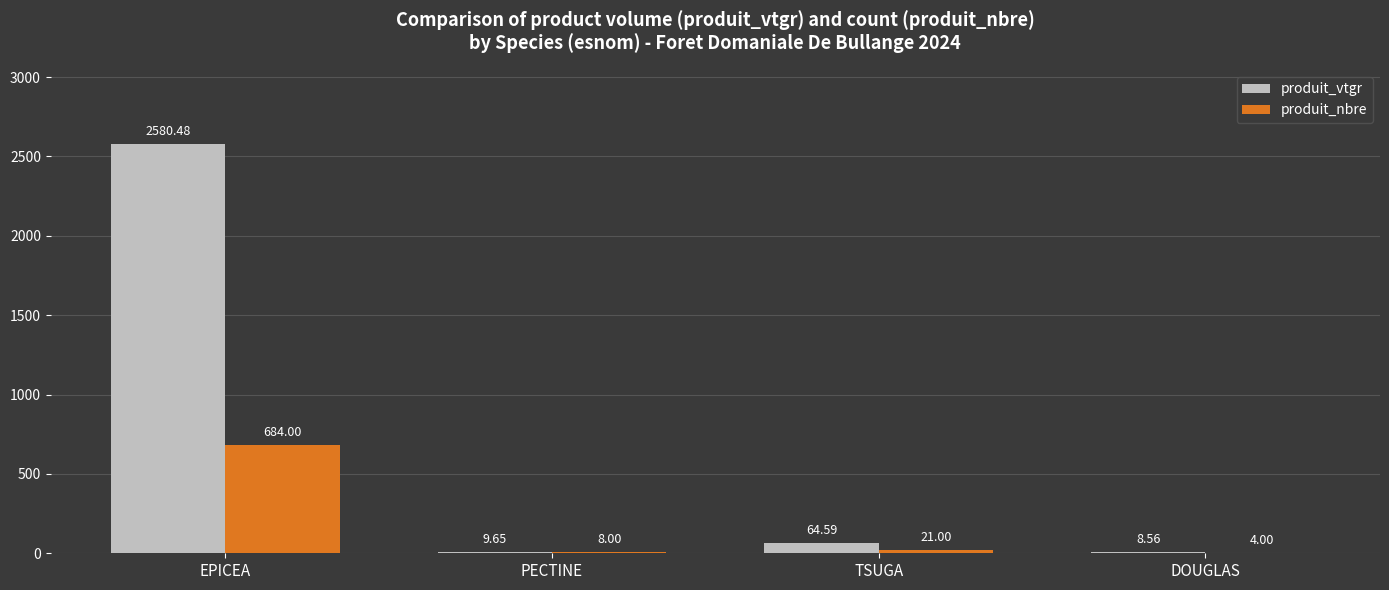

How many categories are shown in the chart?

4